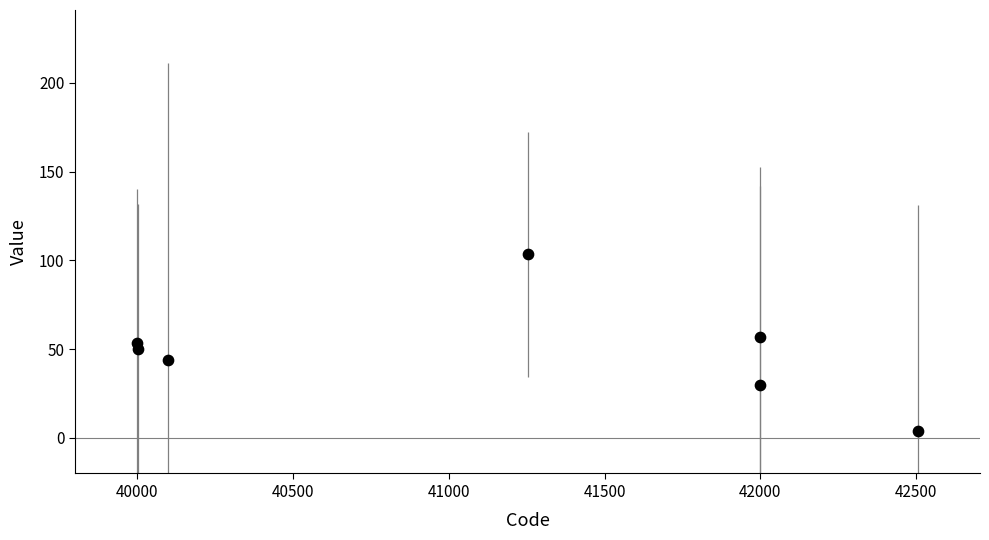

What is the range of X values (max minus min)?

2505.0